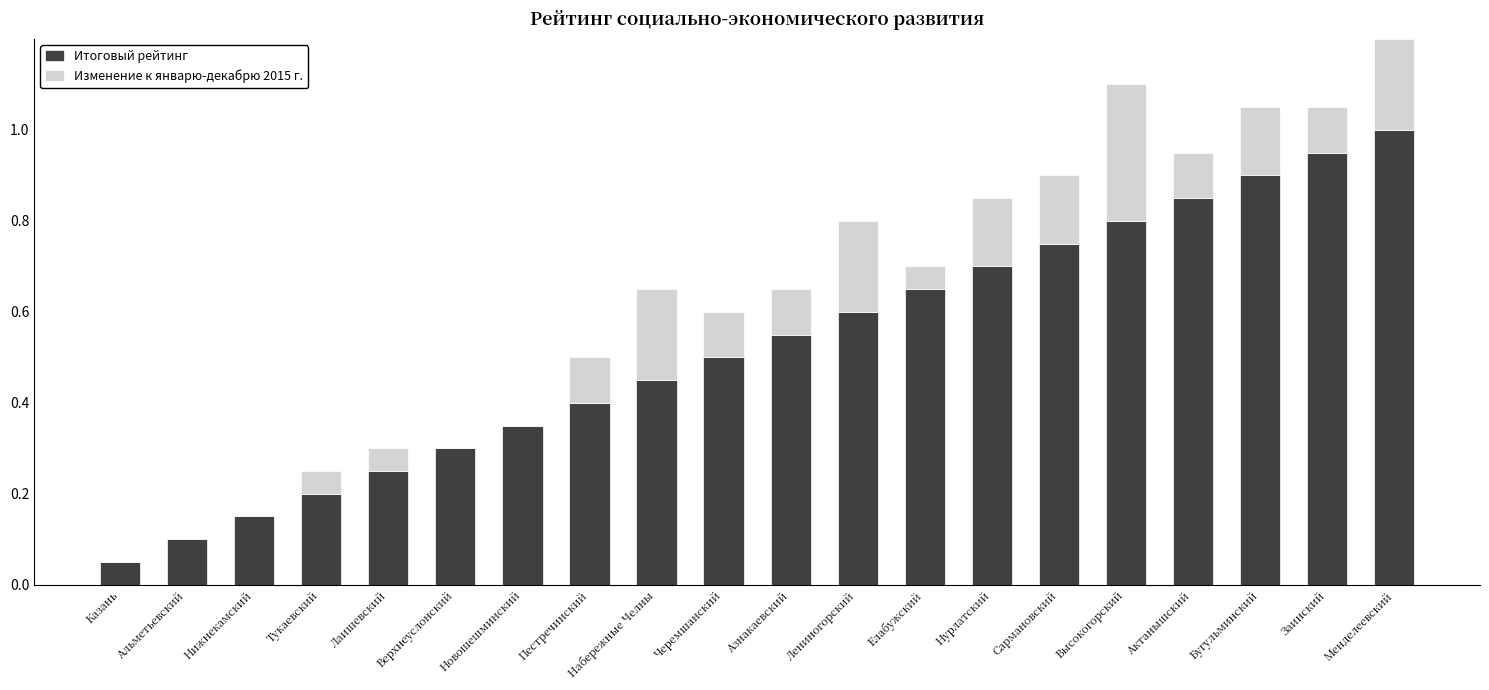

What is the maximum value for Итоговый рейтинг?

1.0